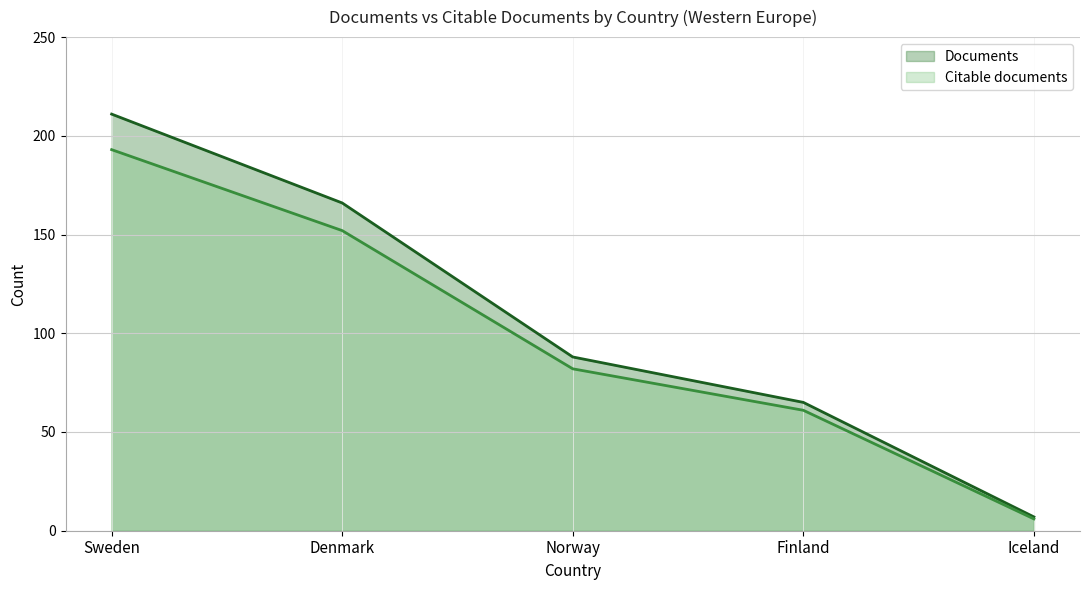

At Norway, list the series in order from smallest to largest.

Citable documents, Documents